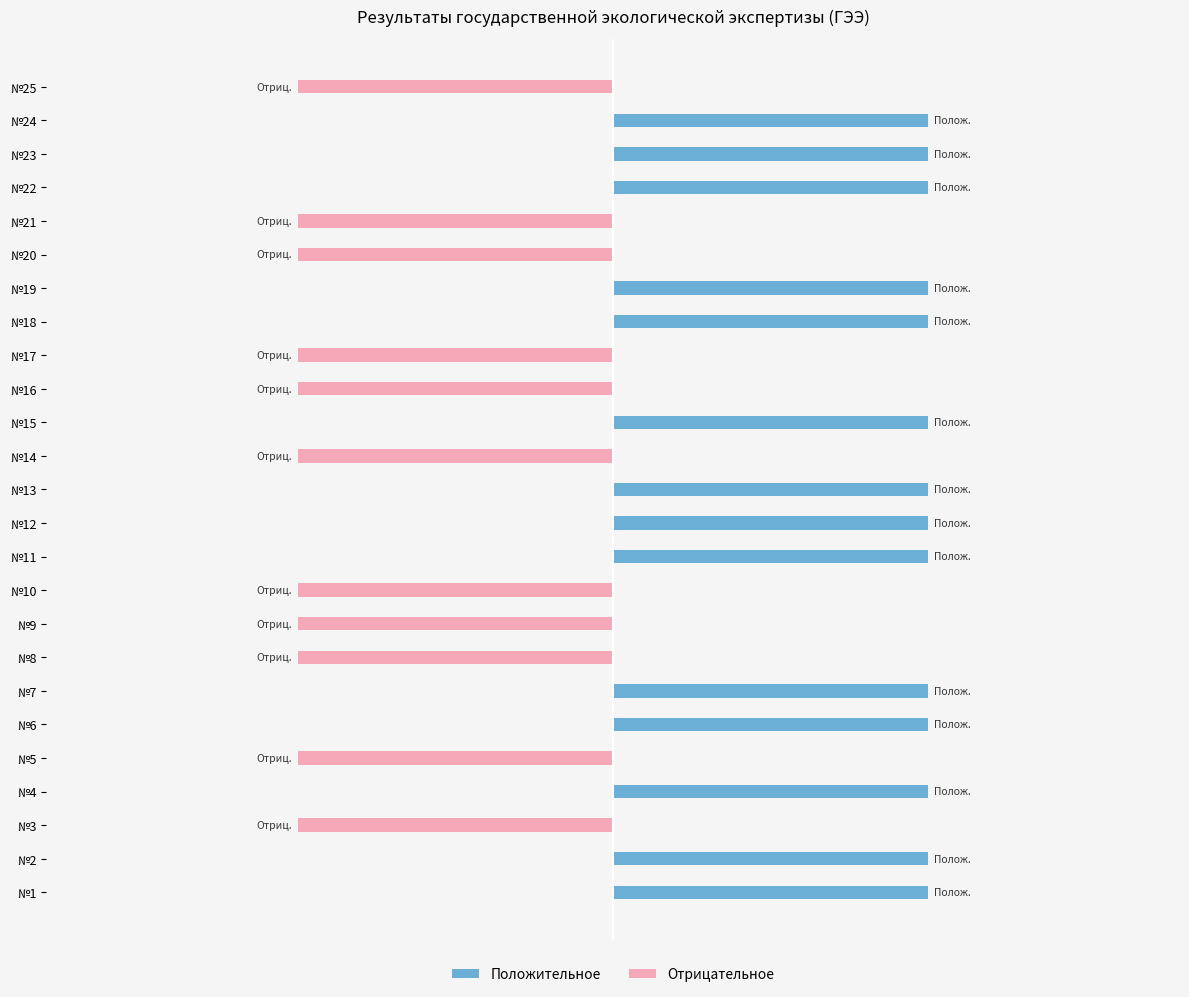

What is the value of the Положительное bar at the 11th from the left?

1